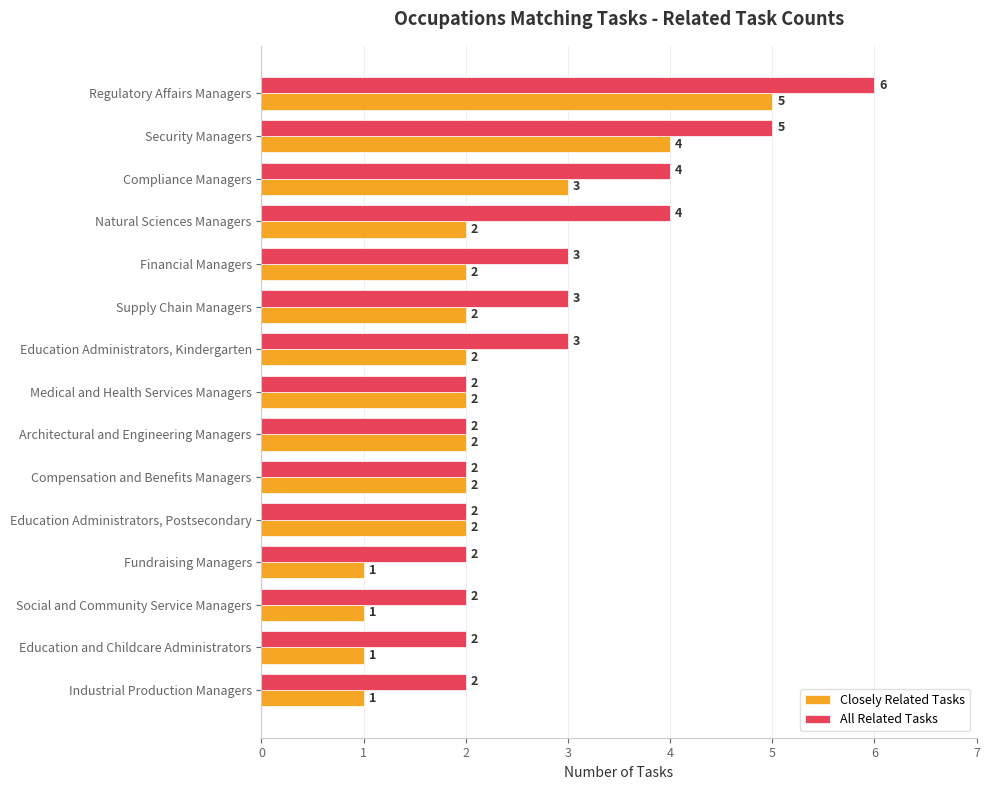

At which category is the sum across all series the highest?

Regulatory Affairs Managers